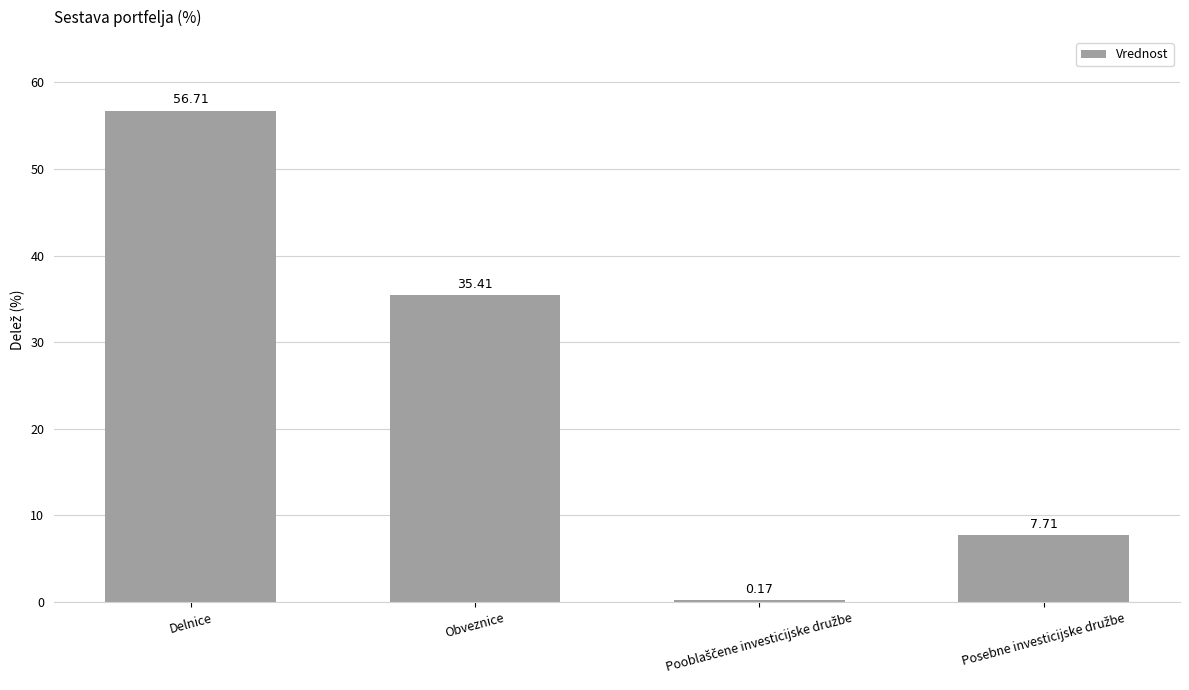

How many data points are above 35?

2